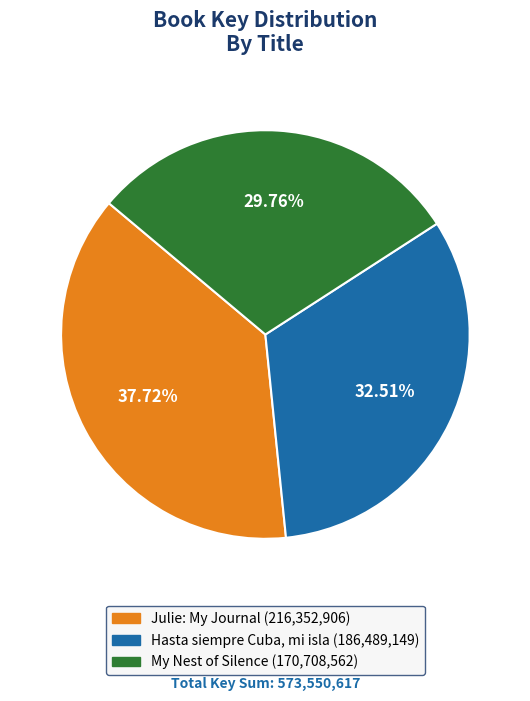

Rank the categories by value from highest to lowest.

Julie: My Journal, Hasta siempre Cuba, mi isla, My Nest of Silence